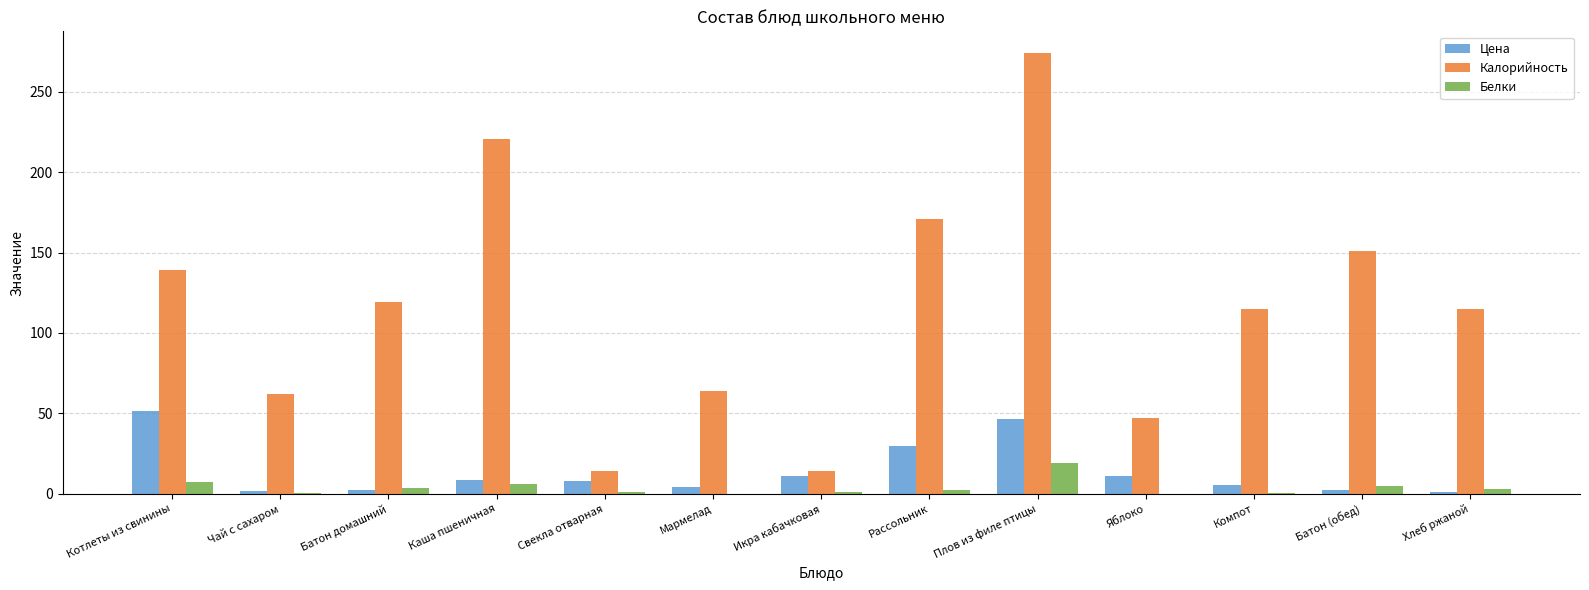

At which category is the sum across all series the highest?

Плов из филе птицы